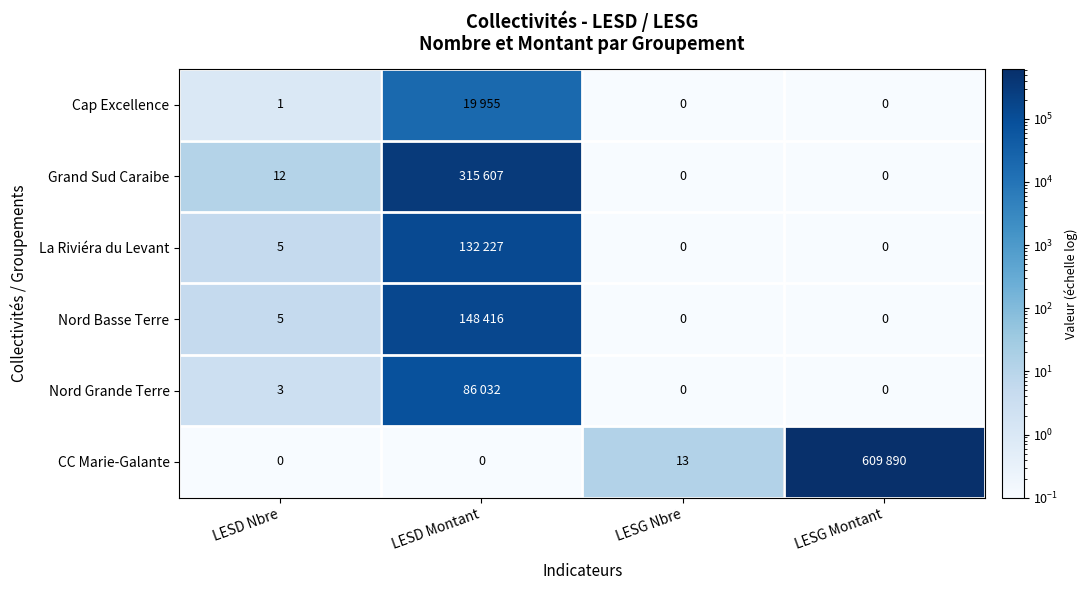

What is the spread (max minus min) of values at LESG Nbre?

13